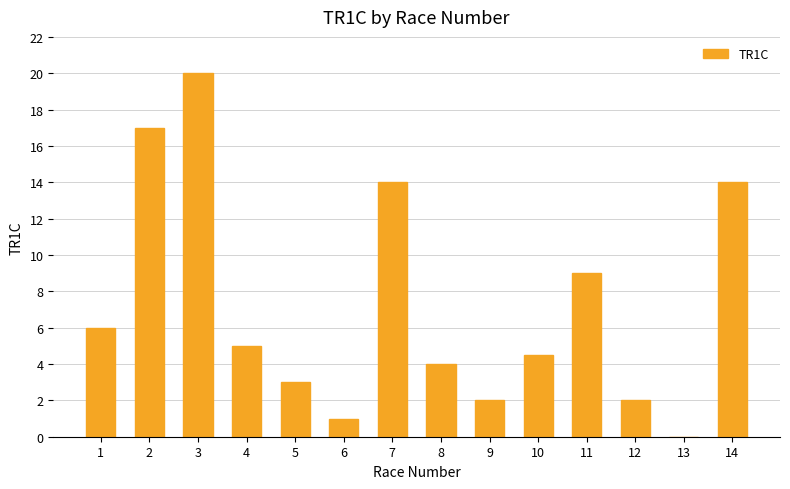

What is the change in value from 9 to 13?

-2.0